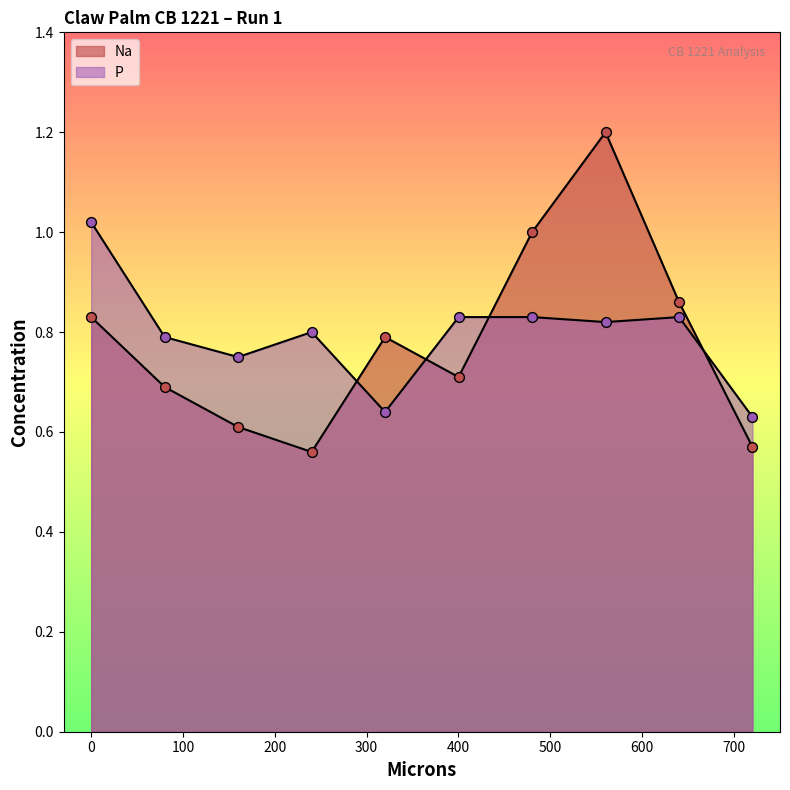

Which series has the largest total across all categories?

P